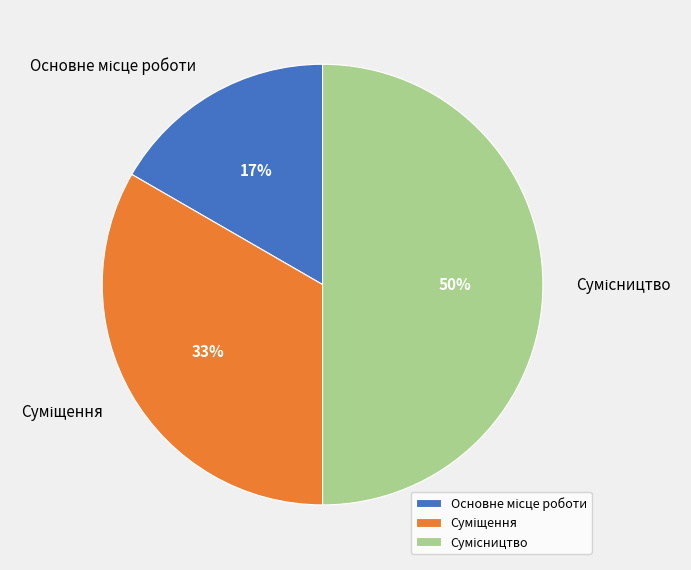

To the nearest percent, what is the average slice percentage?

33%